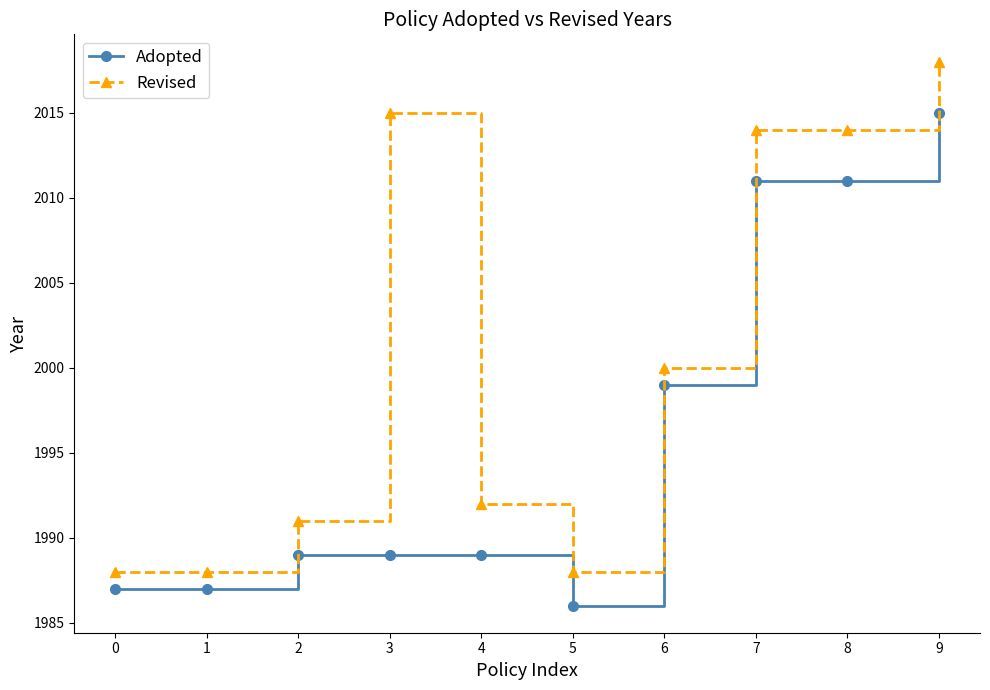

What is the minimum value for Adopted?

1986